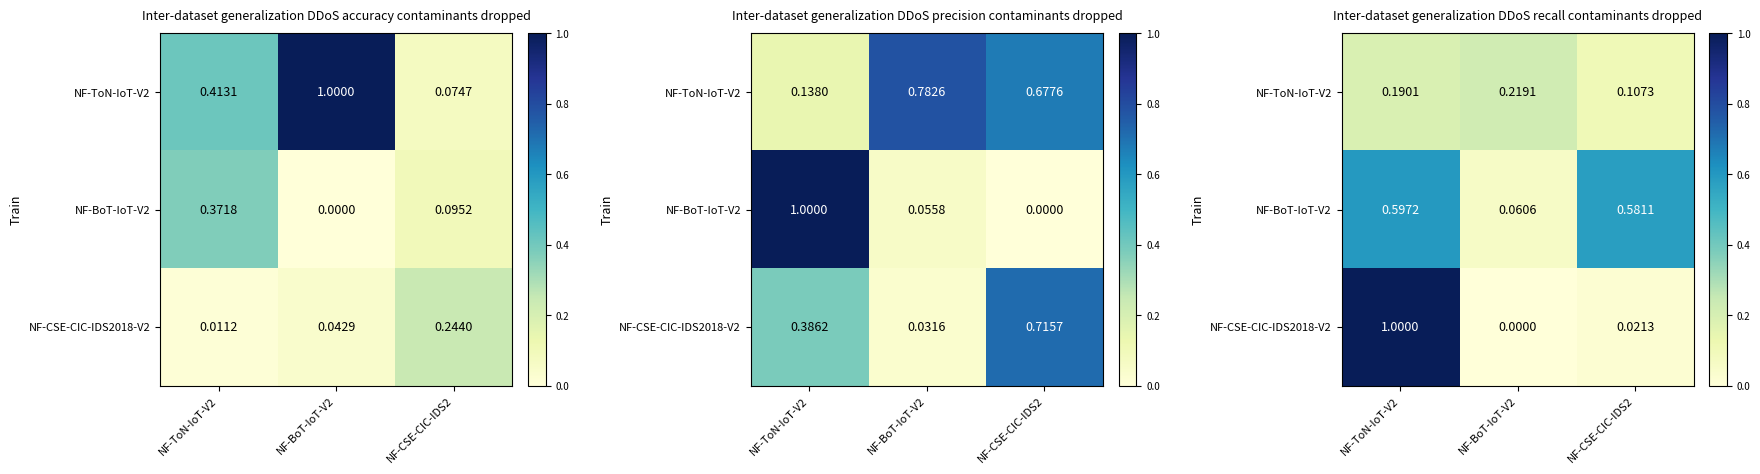

What is the difference between the maximum and minimum values in the NF-BoT-IoT-V2 series?

0.5